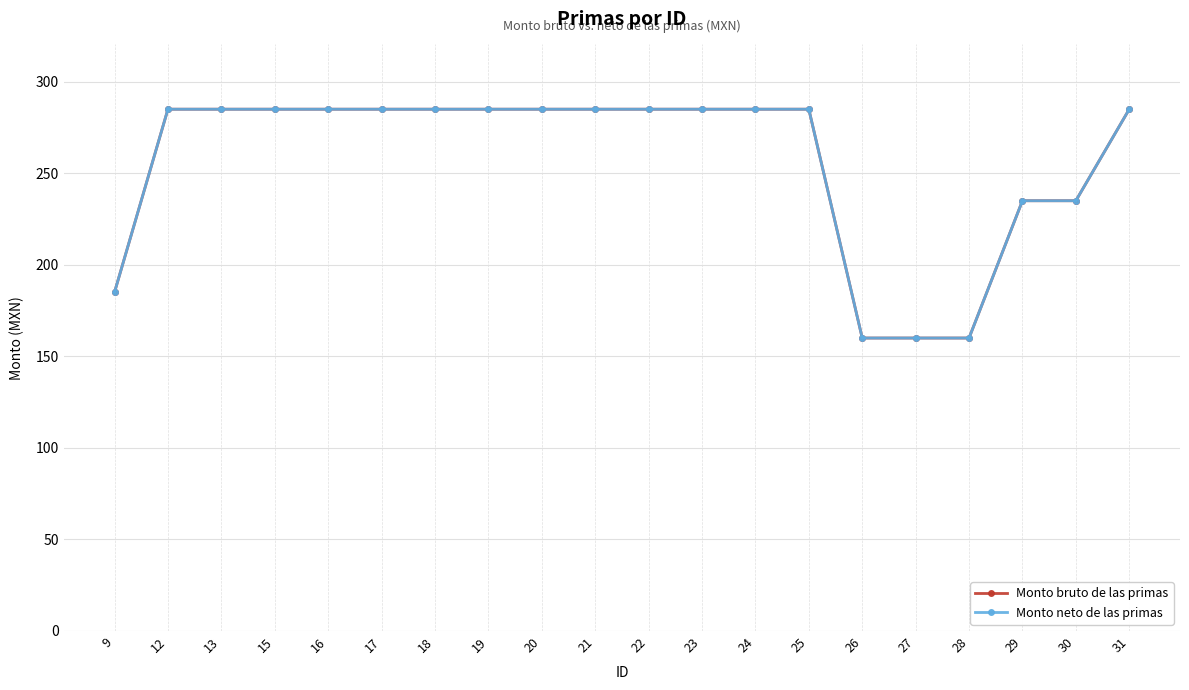

Rank the categories by Monto bruto de las primas value from highest to lowest.

12, 13, 15, 16, 17, 18, 19, 20, 21, 22, 23, 24, 25, 31, 29, 30, 9, 26, 27, 28